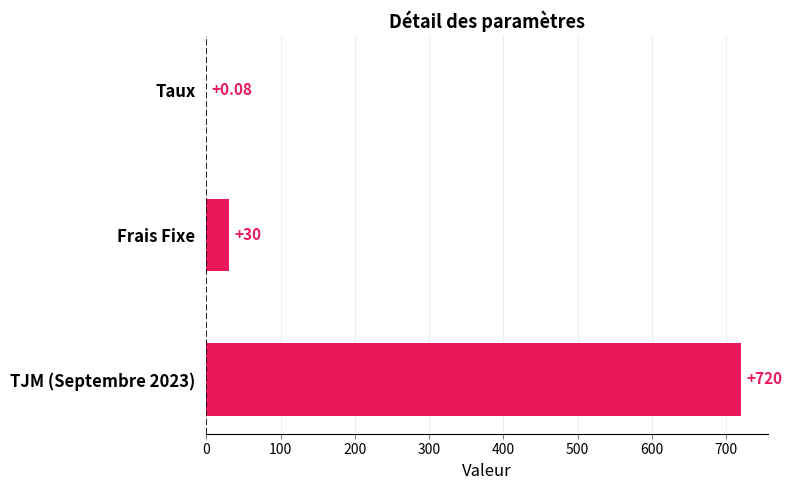

Between Frais Fixe and Taux, which is larger?

Frais Fixe